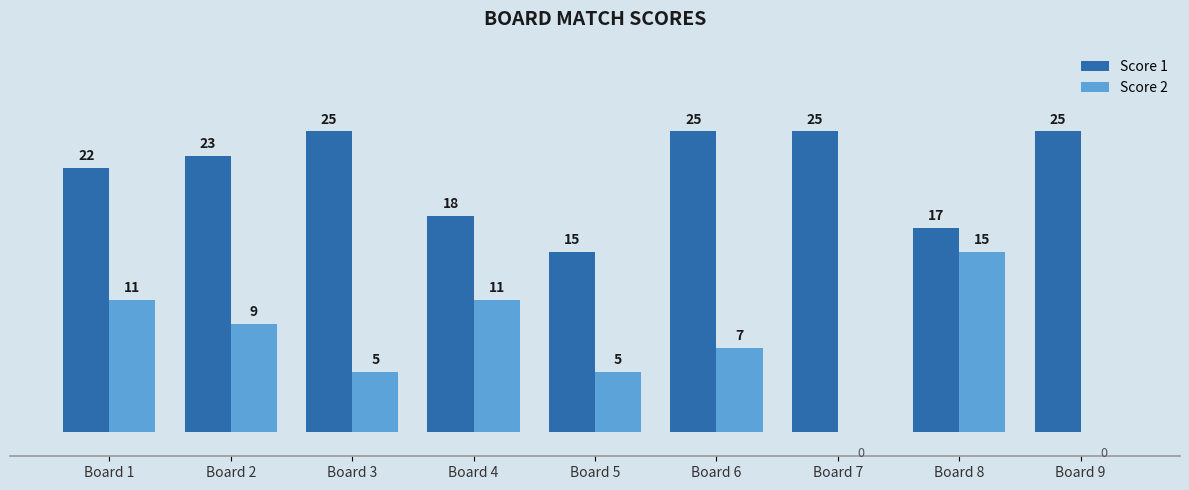

At which label does Score 2 first exceed 7?

Board 1